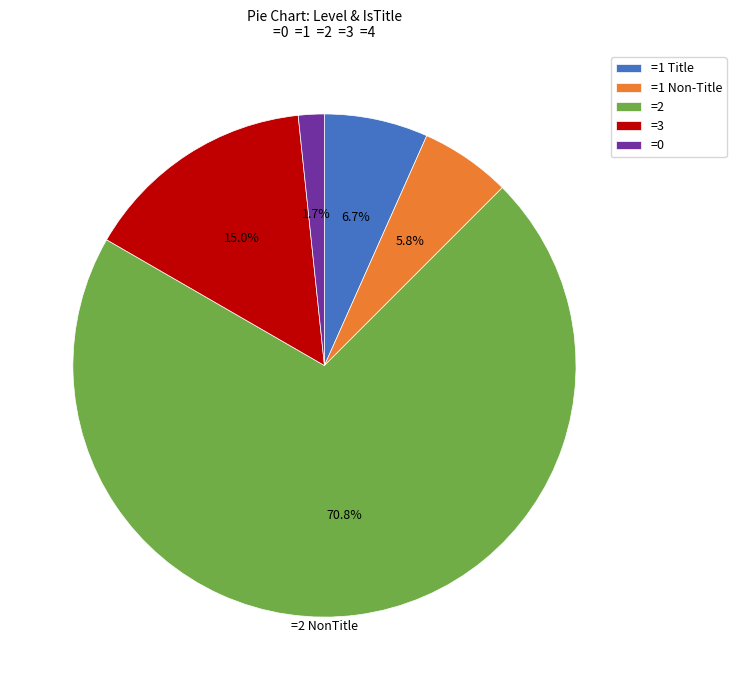

Is the sum of =3 and =0 greater than half?

No